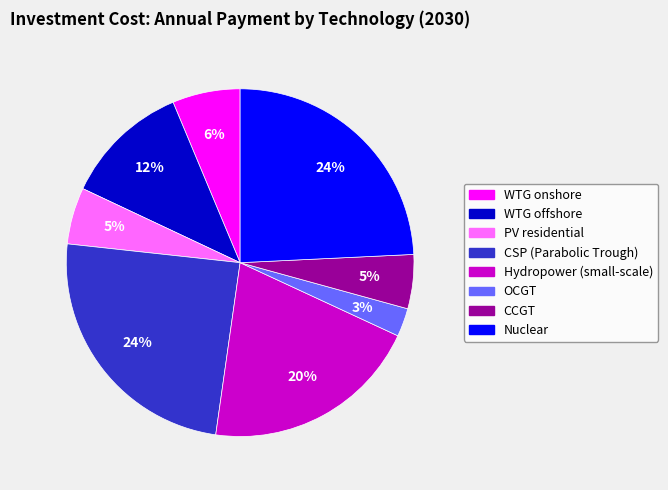

Which slice is the smallest?

OCGT